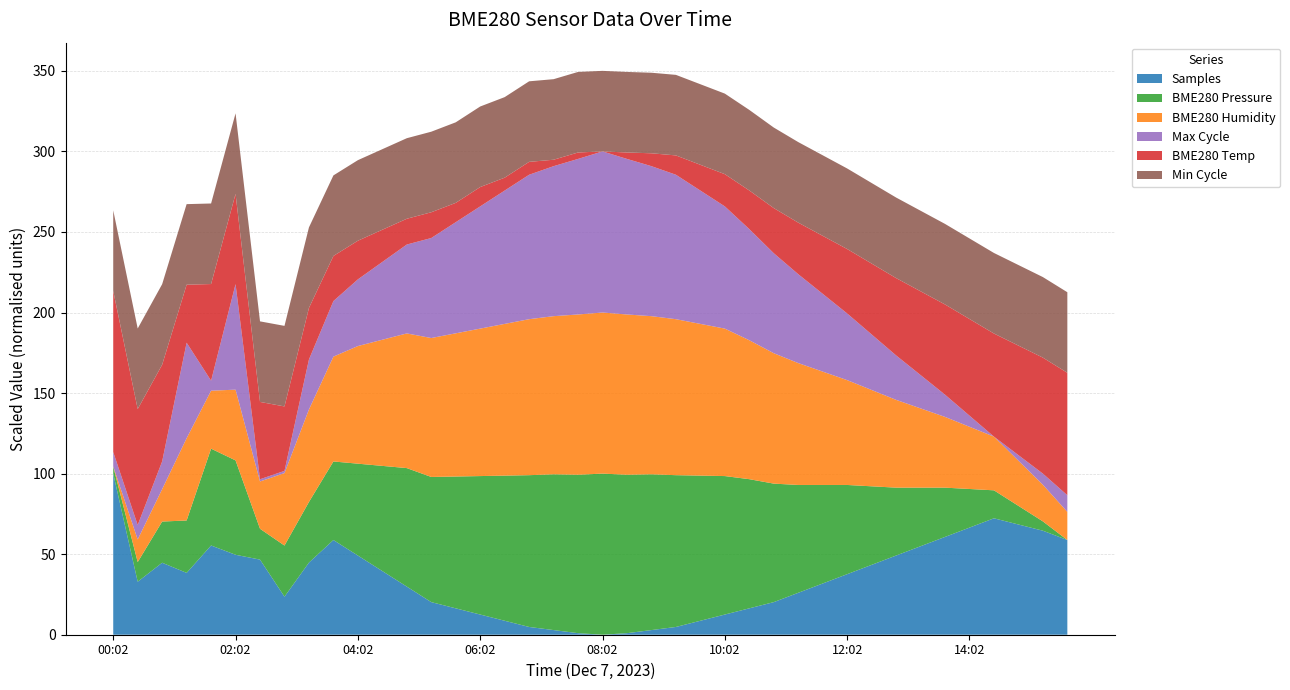

At which label does Samples reach its peak?

00:02